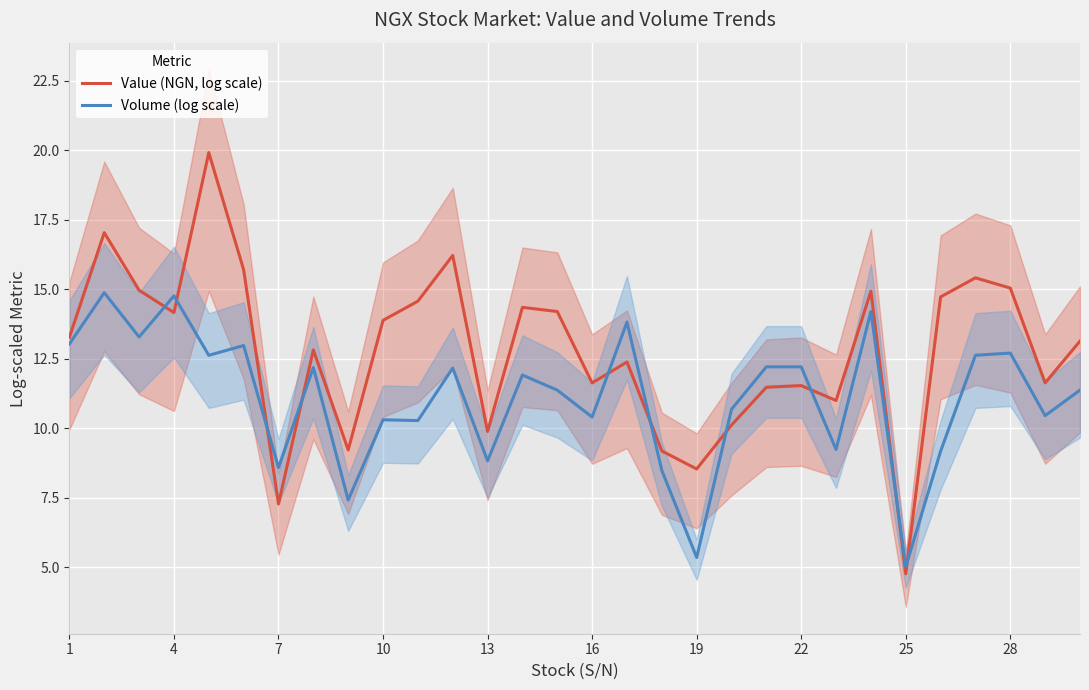

Which series ends up on top after the final intersection of Volume (log scale) and Value (NGN, log scale)?

Value (NGN, log scale)